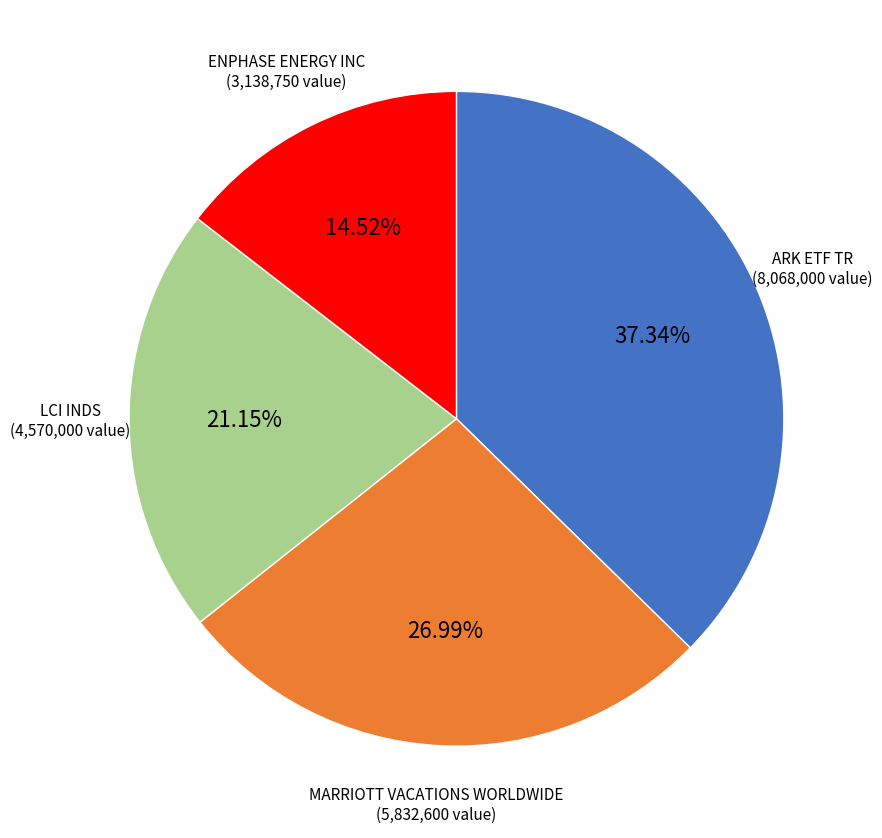

Does any single category account for the majority?

No